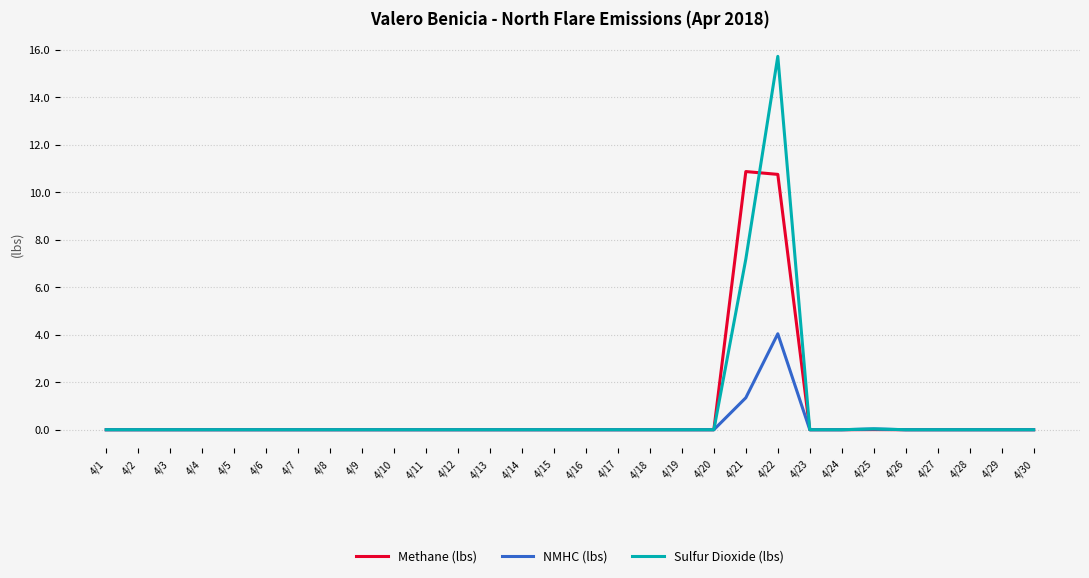

Which series has the largest range (max minus min)?

Sulfur Dioxide (lbs)